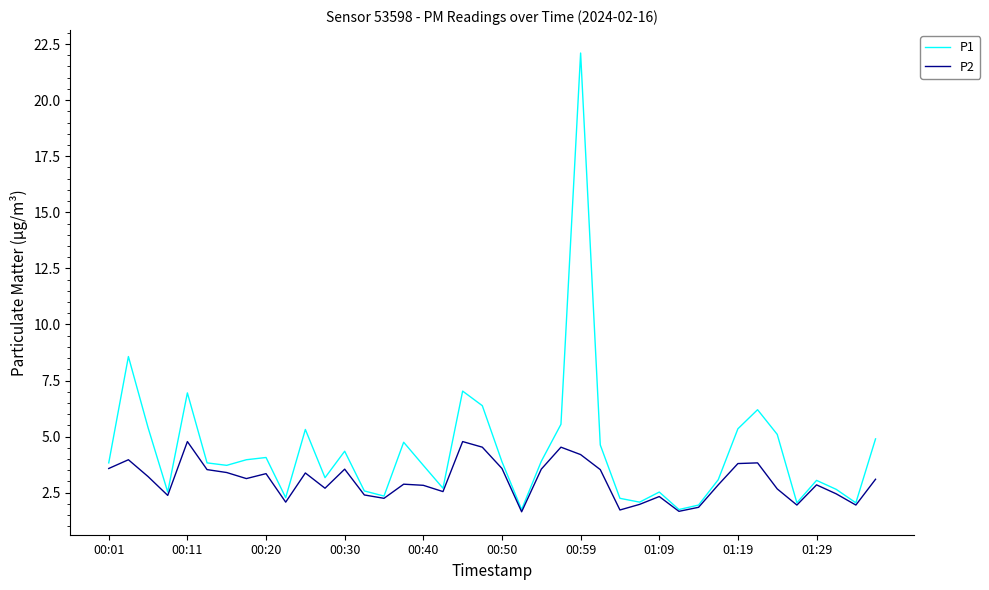

Which series has the largest range (max minus min)?

P1